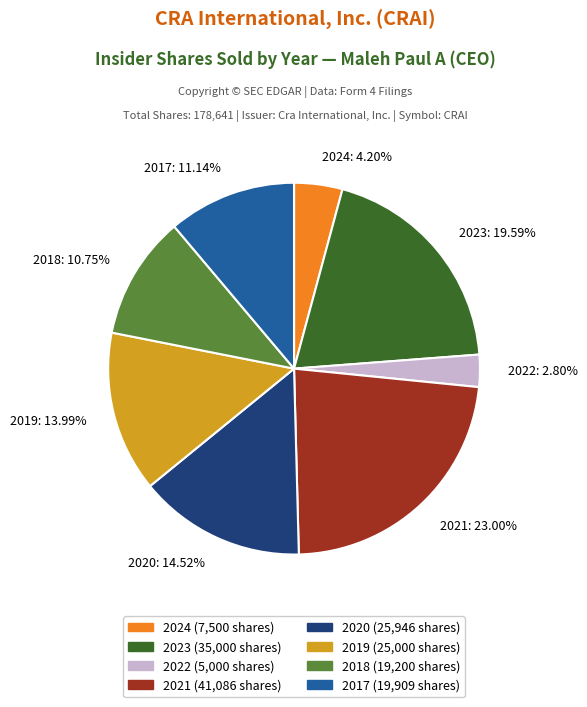

What is the ratio of the value at 2021 to the value at 2020?

1.6